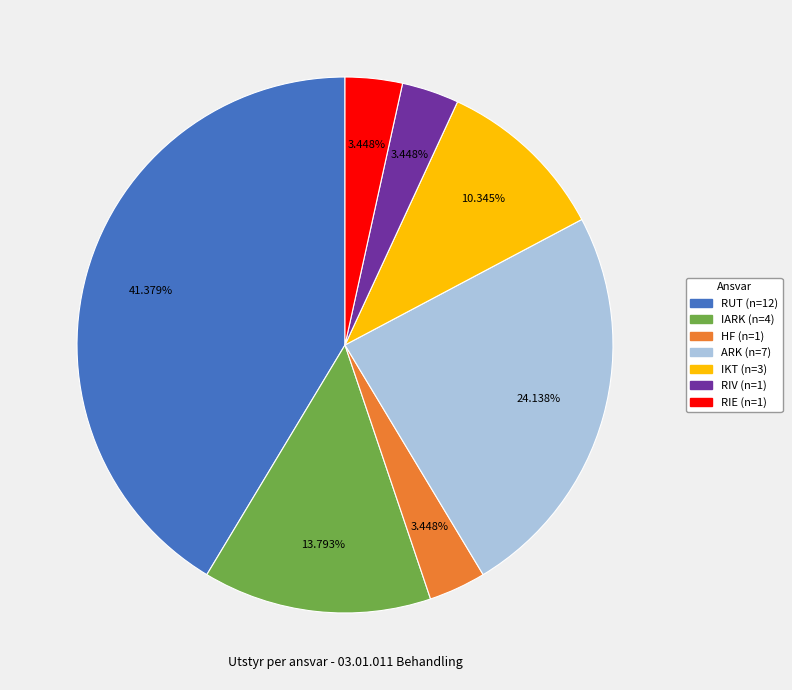

Is there any slice that represents more than half of the pie?

No